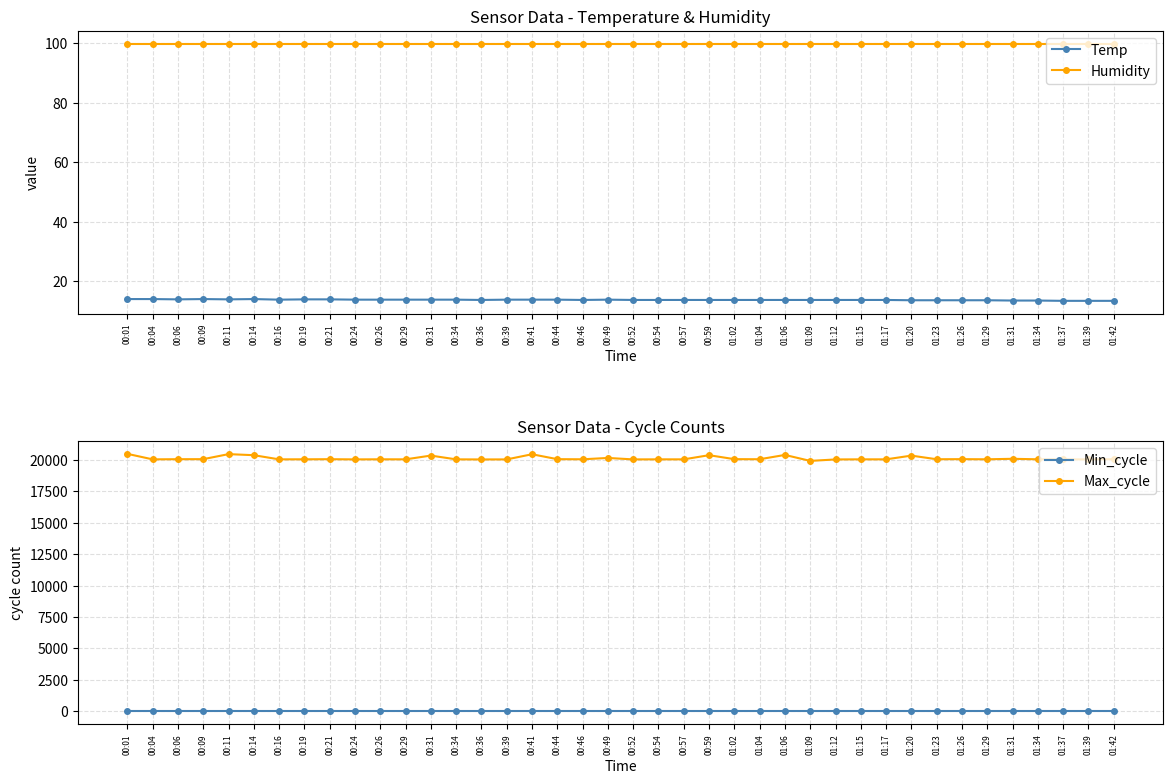

True or false: Min_cycle has a value of 49.5 at 01:09.

False